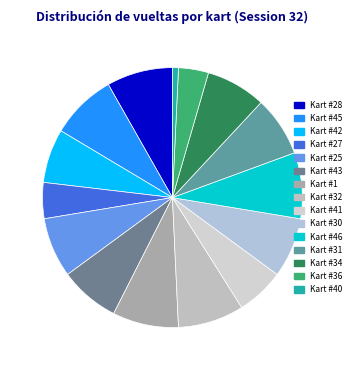

What percentage do Kart #45 and Kart #31 together represent?

15.7%